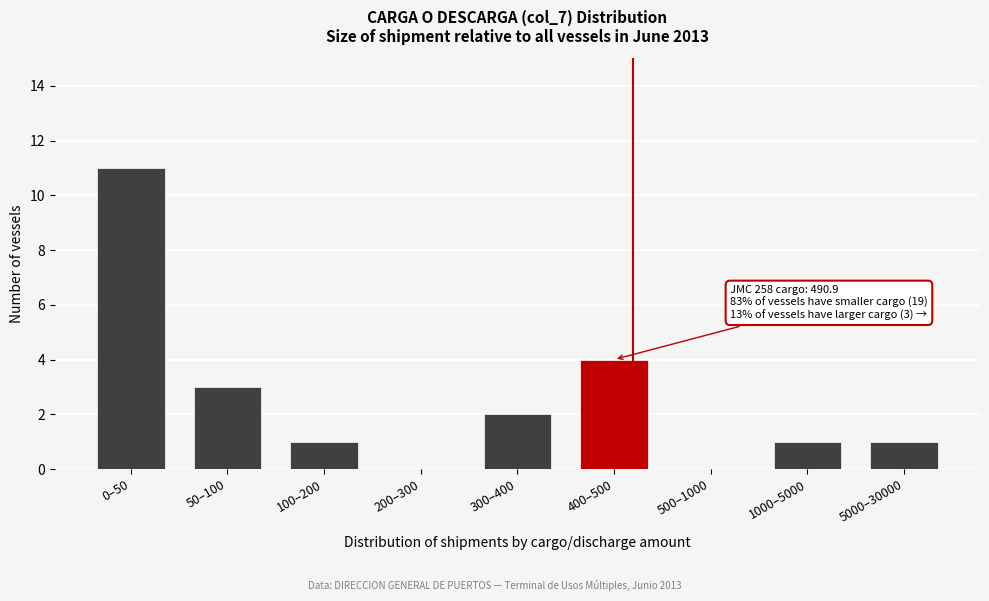

Reading left to right, list all the values displayed in this chart.

0–50=11	50–100=3	100–200=1	200–300=0	300–400=2	400–500=4	500–1000=0	1000–5000=1	5000–30000=1